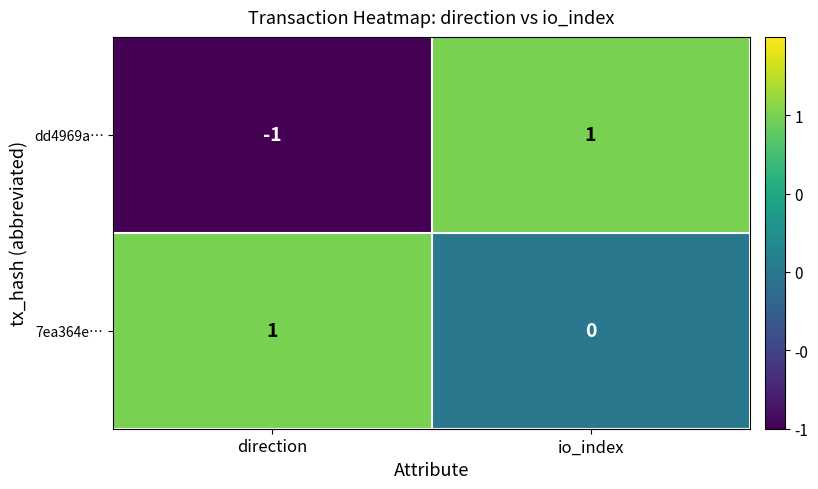

At which category is the sum across all series the highest?

io_index